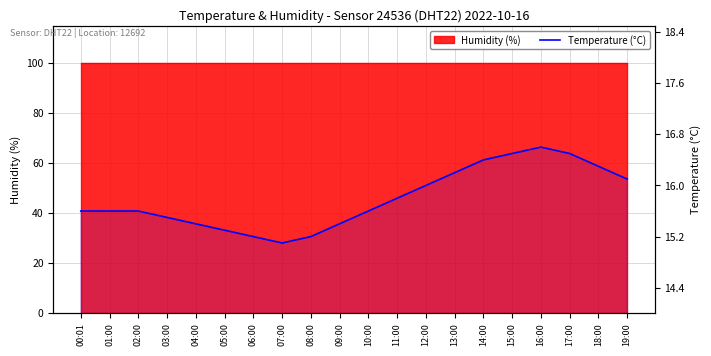

Reading right to left, extract all data points from this chart.

19:00=16.1	18:00=16.3	17:00=16.5	16:00=16.6	15:00=16.5	14:00=16.4	13:00=16.2	12:00=16.0	11:00=15.8	10:00=15.6	09:00=15.4	08:00=15.2	07:00=15.1	06:00=15.2	05:00=15.3	04:00=15.4	03:00=15.5	02:00=15.6	01:00=15.6	00:01=15.6